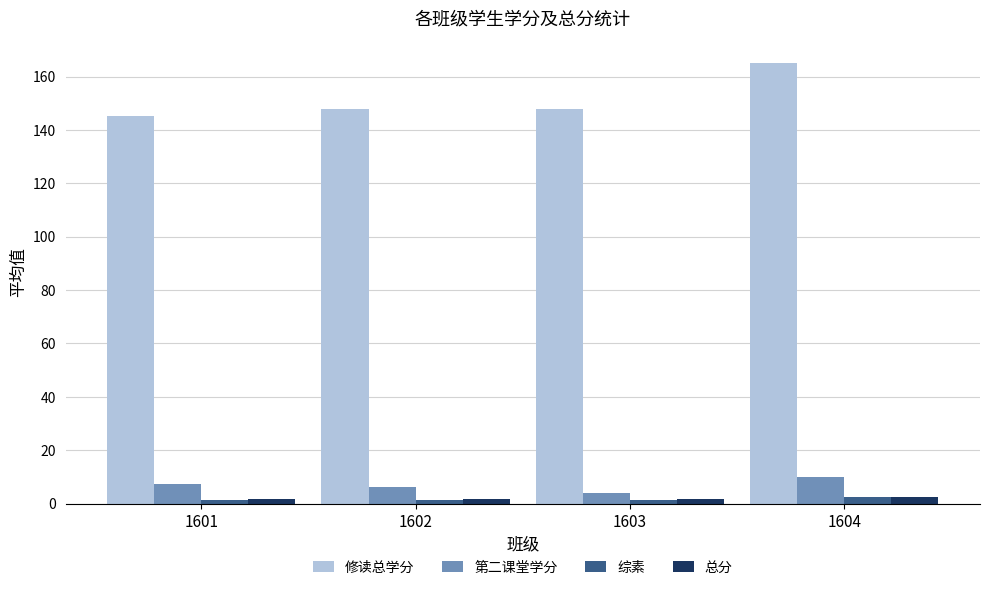

What is the difference between the highest and lowest values at 1602?

146.6